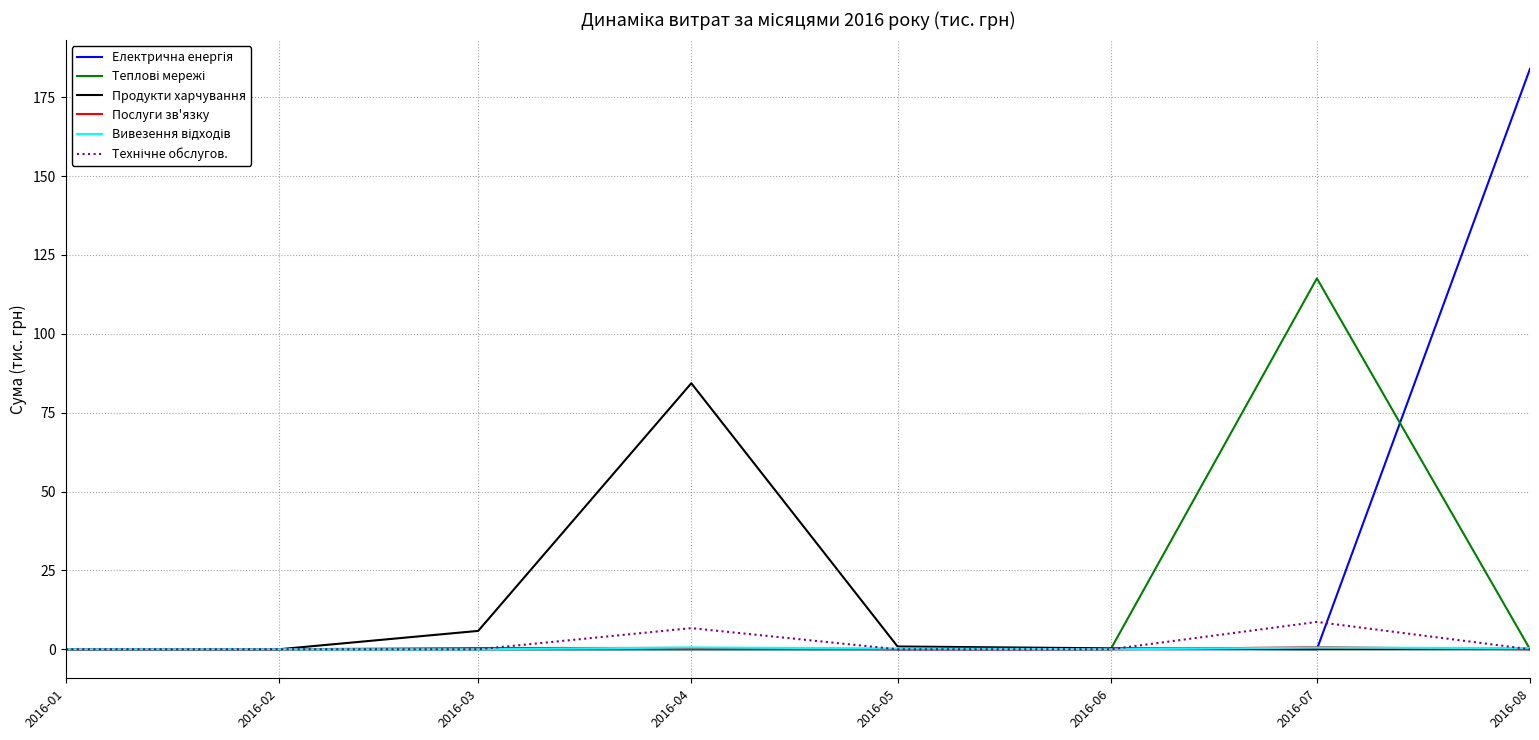

The value of Продукти харчування at 2016-04 is 130.5. True or false?

False